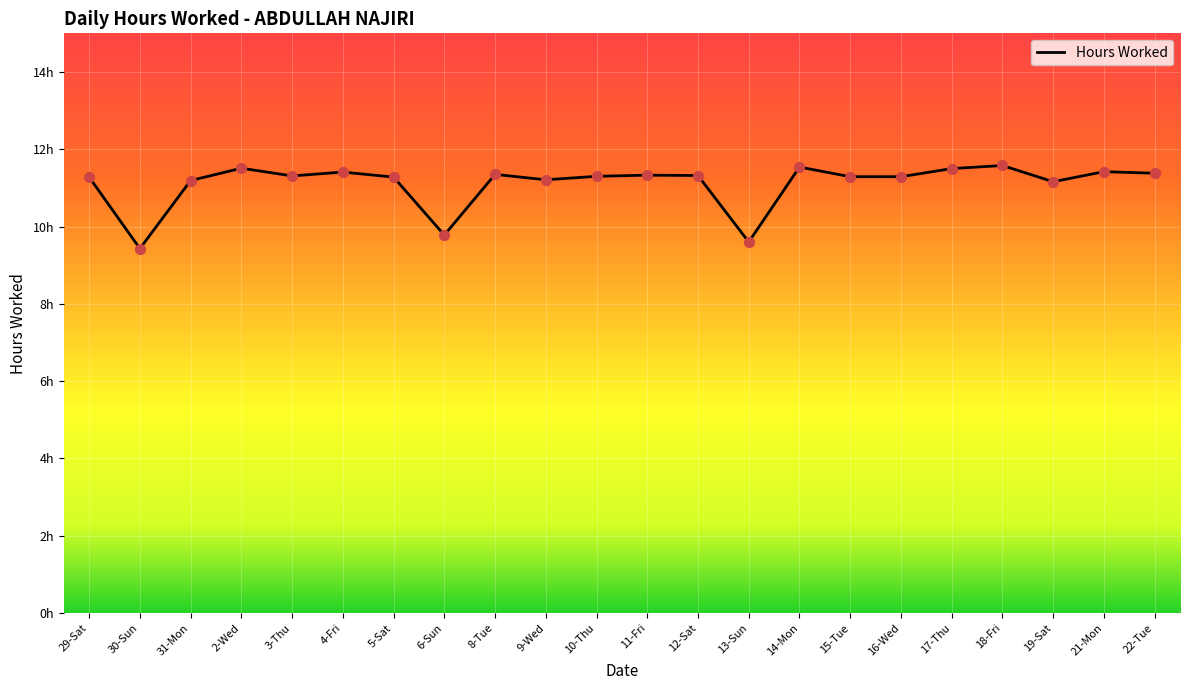

Which has a higher value, 2-Wed or 22-Tue?

2-Wed